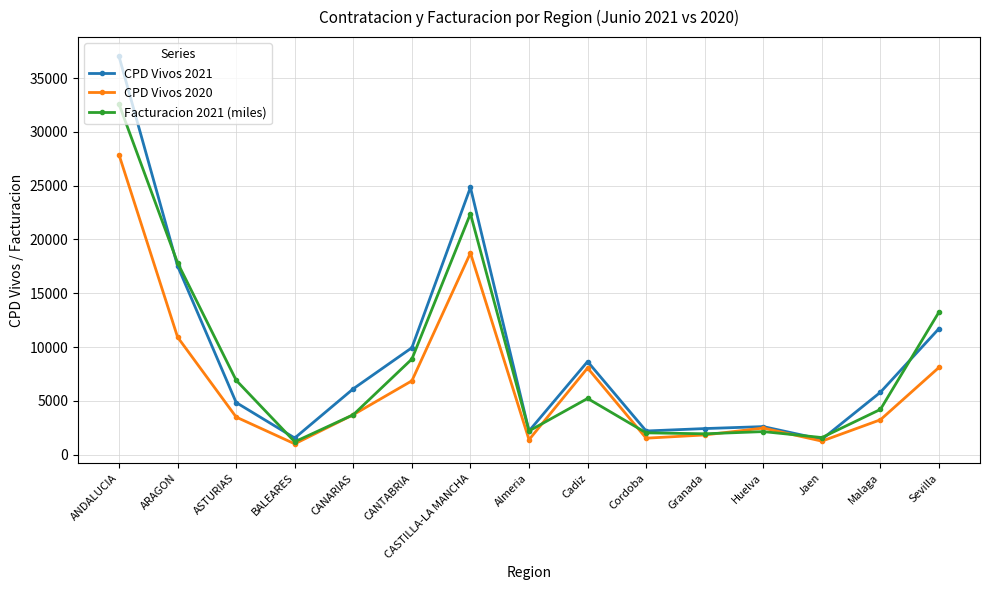

Which series ends up on top after the final intersection of CPD Vivos 2021 and Facturacion 2021 (miles)?

Facturacion 2021 (miles)